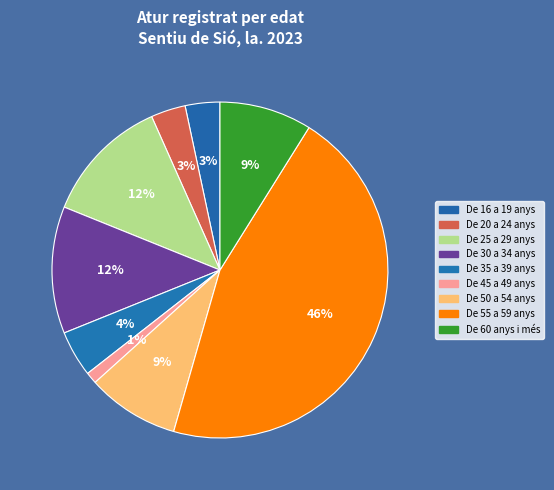

How many slices are in this pie chart?

9